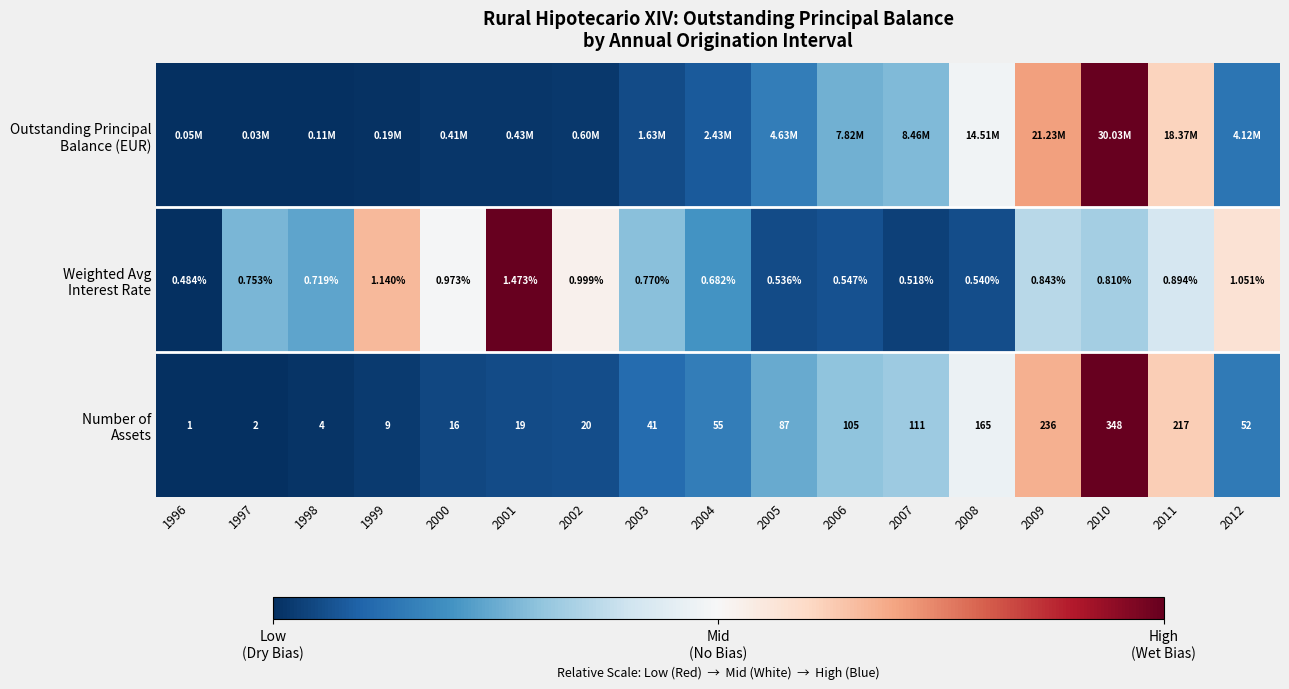

Which label corresponds to the smallest value in the chart?

1996